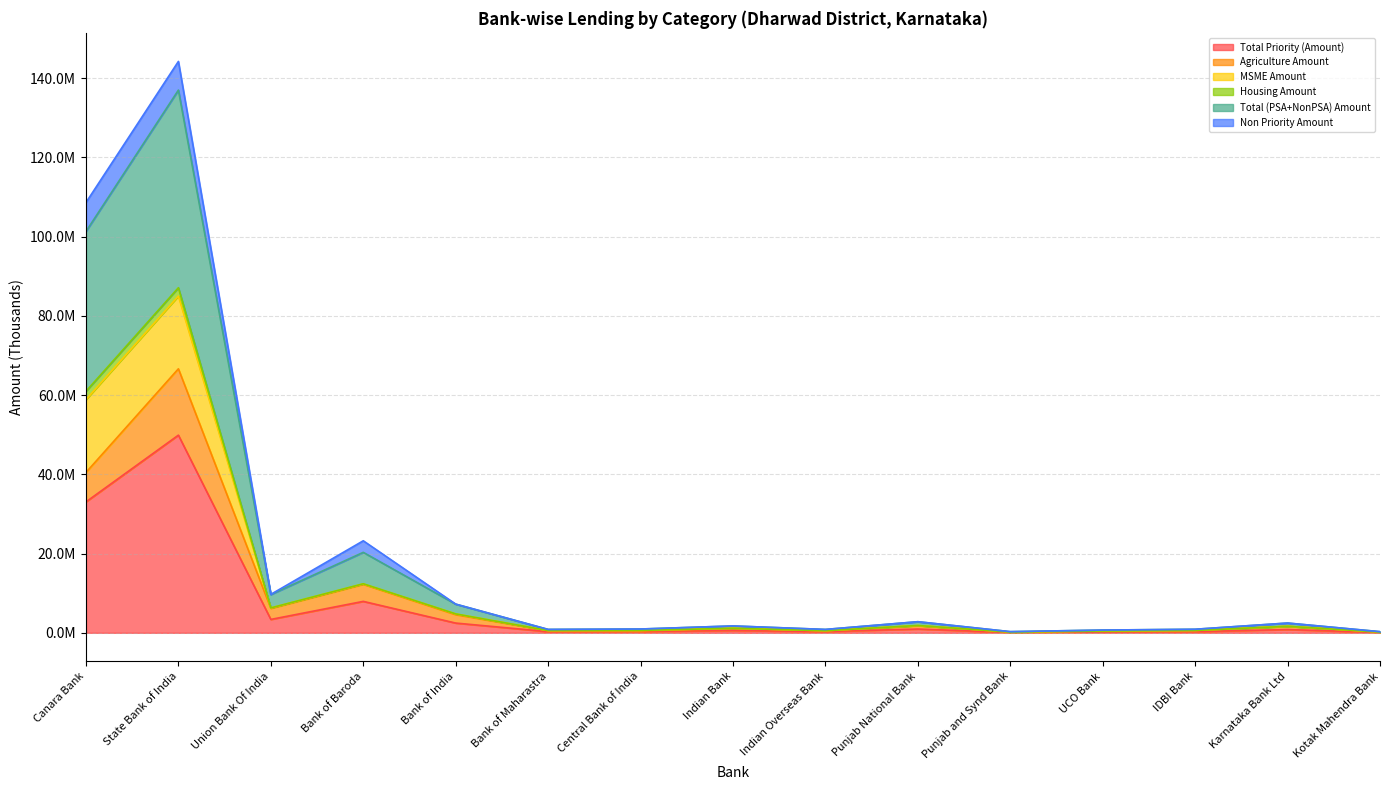

What value does the Total (PSA+NonPSA) Amount series have at IDBI Bank, to the nearest 100?

894100